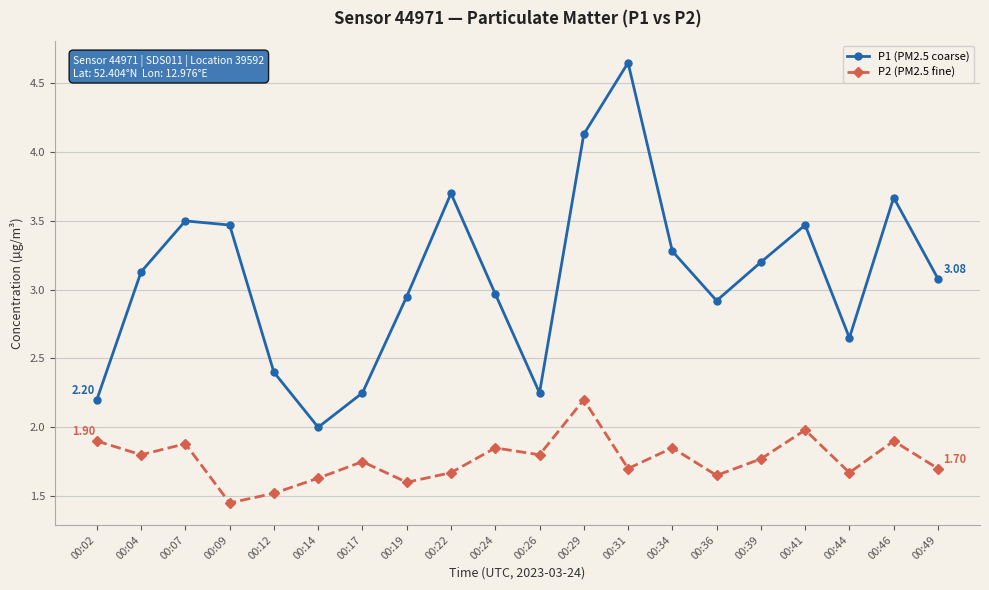

Does the chart have visible grid lines?

Yes